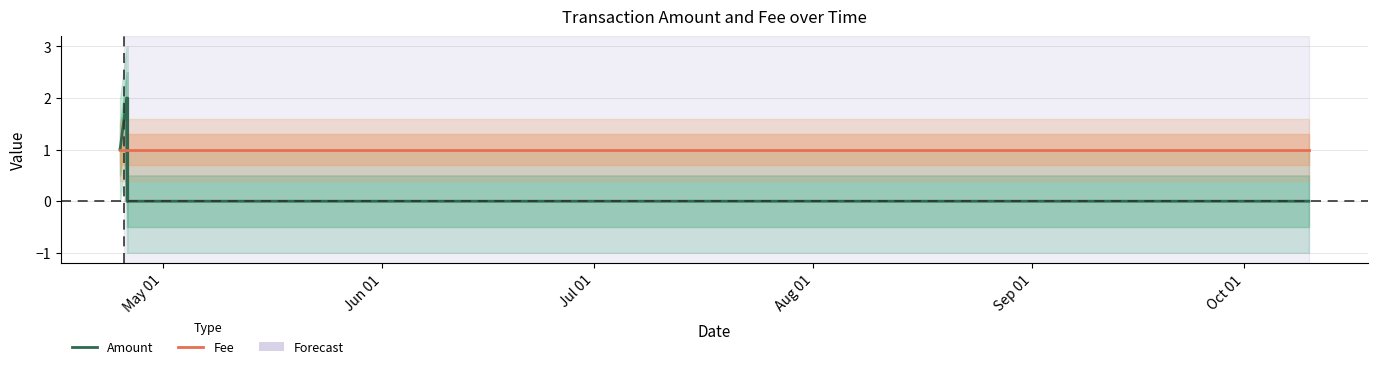

How many times do Fee and Amount cross each other?

3